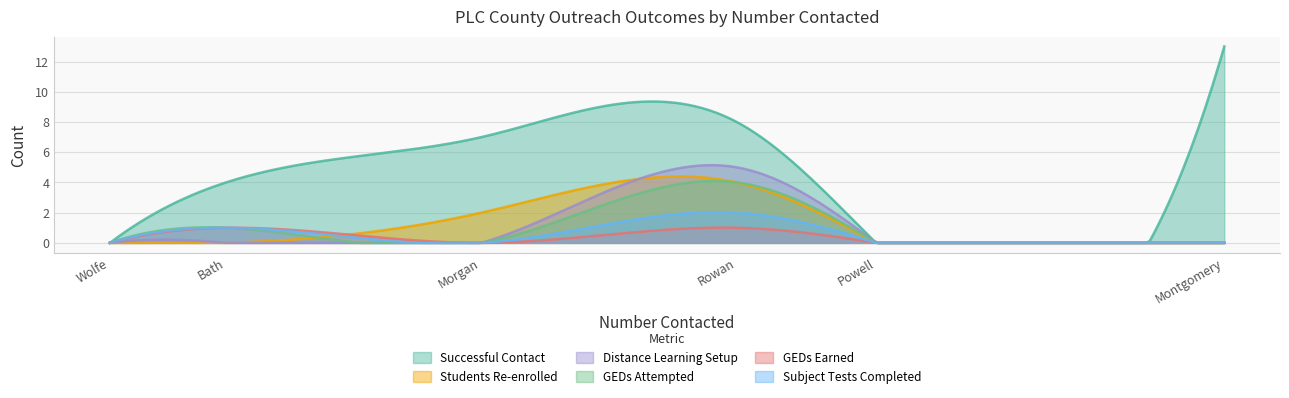

Which series has the largest range (max minus min)?

Successful Contact